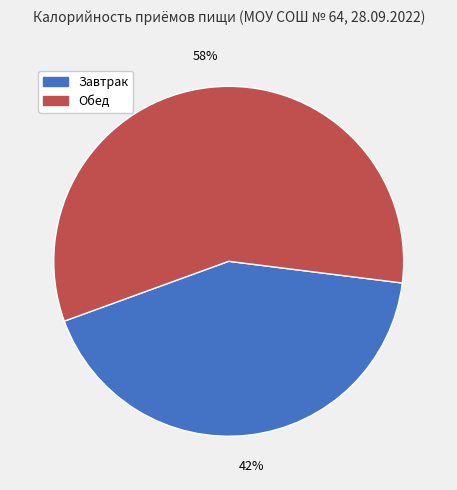

Which category has the biggest portion of the pie?

Обед